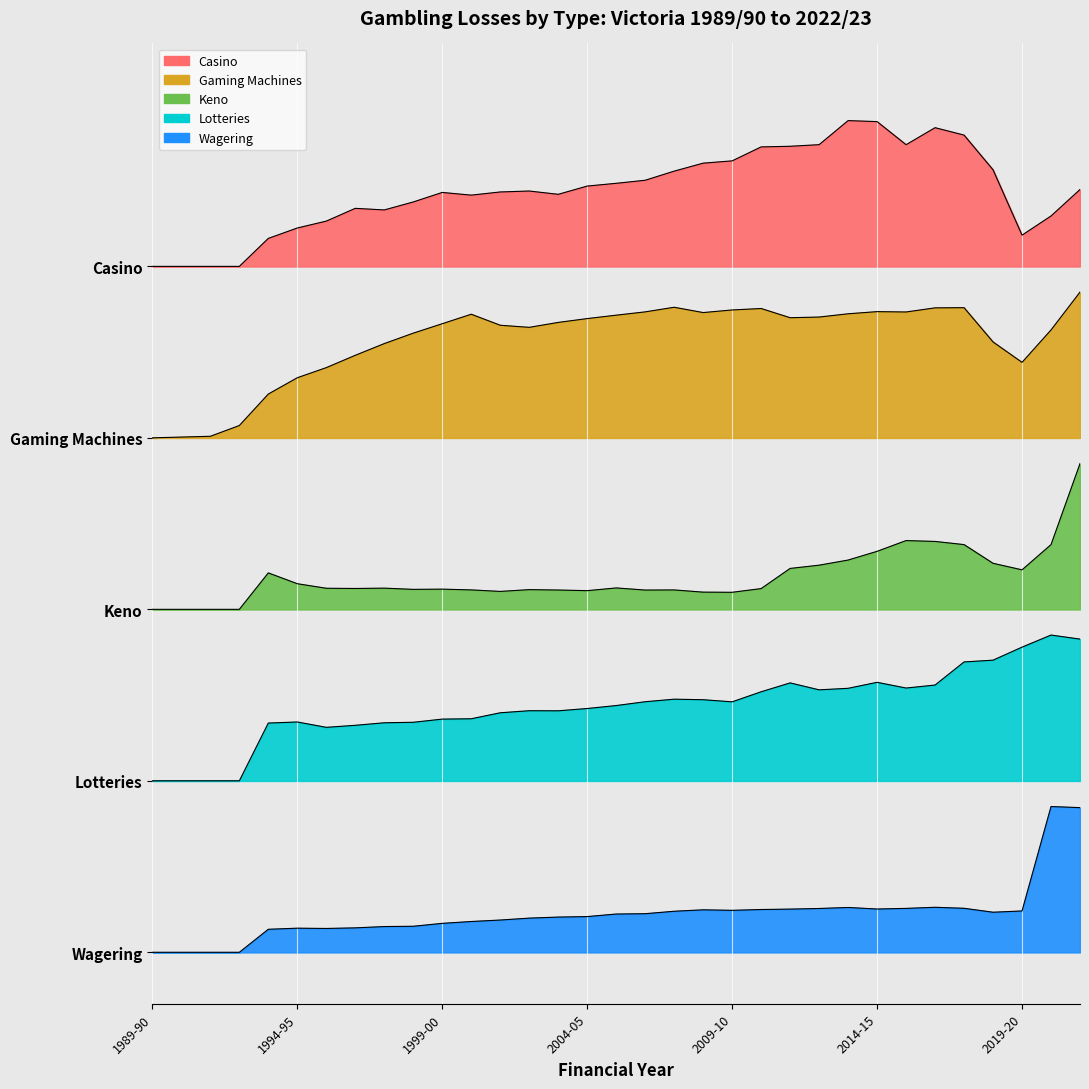

What are all the series names shown in the legend?

Casino, Gaming Machines, Keno, Lotteries, Wagering